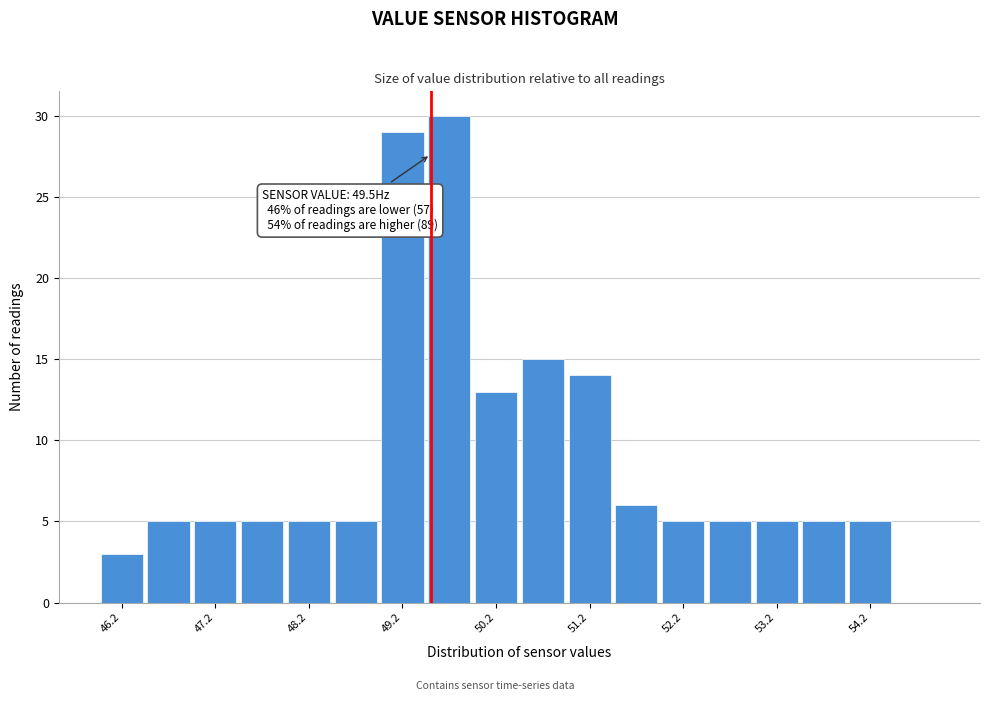

Over which range of the x-axis is the bar tallest?

49.45 to 49.95